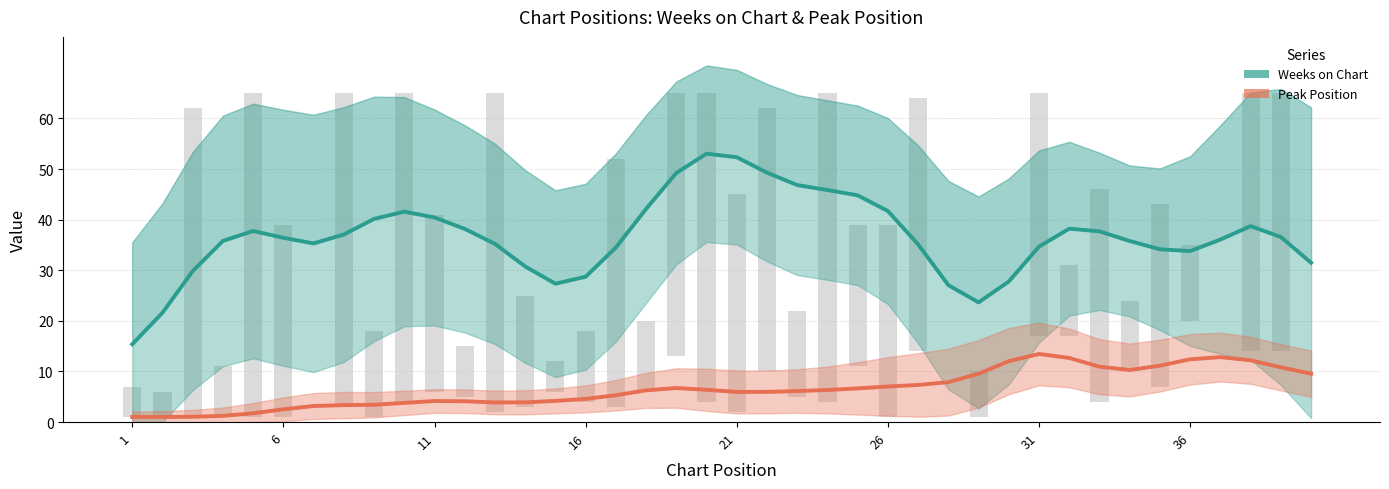

At how many categories does at least one series exceed 8?

40